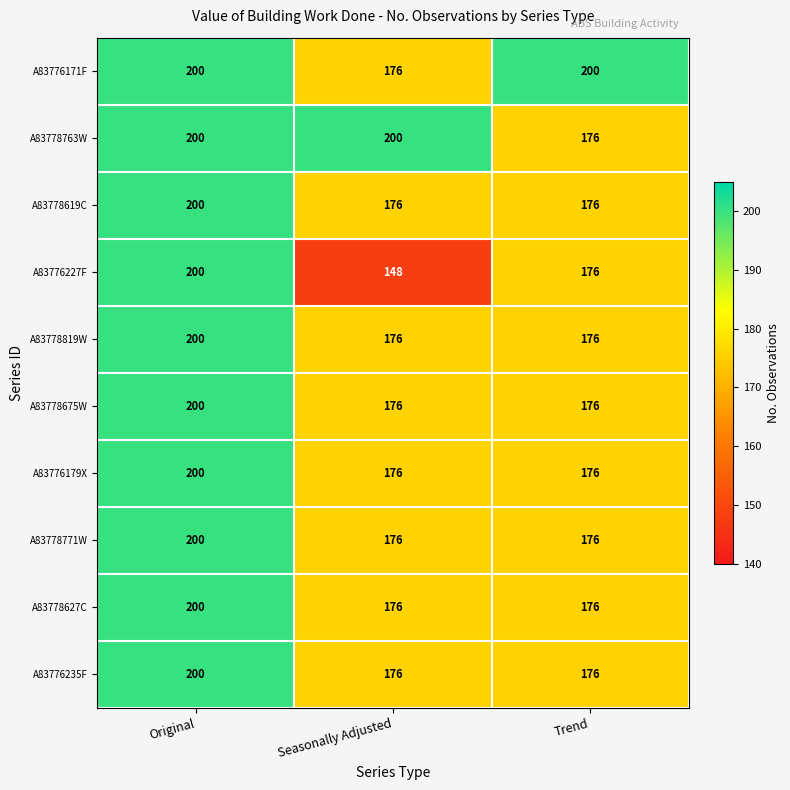

What is the sum of the A83778627C values at Seasonally Adjusted and Trend?

352